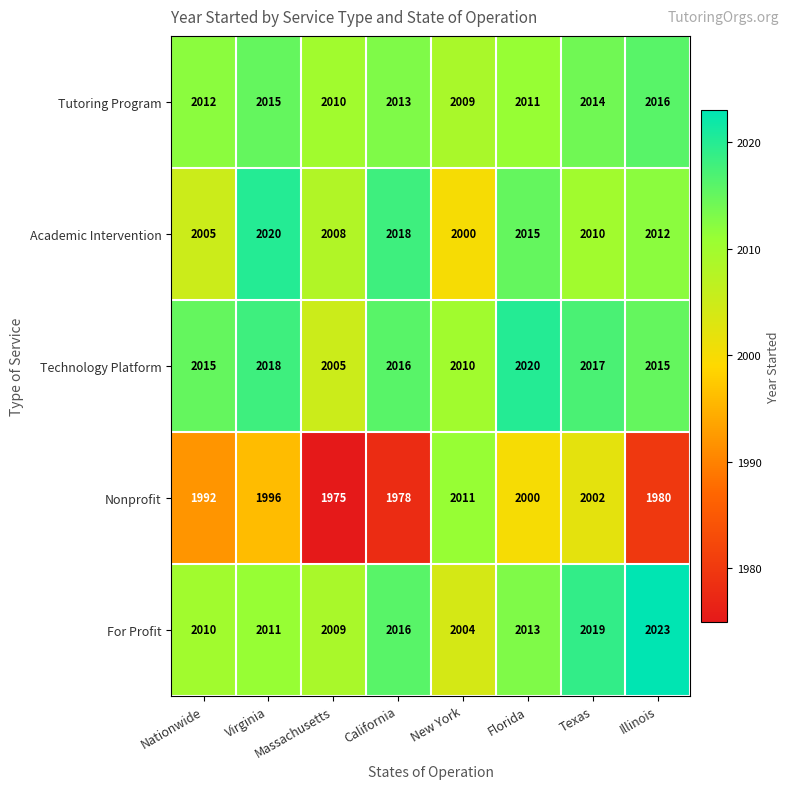

The value of Academic Intervention at Illinois is 1131. True or false?

False